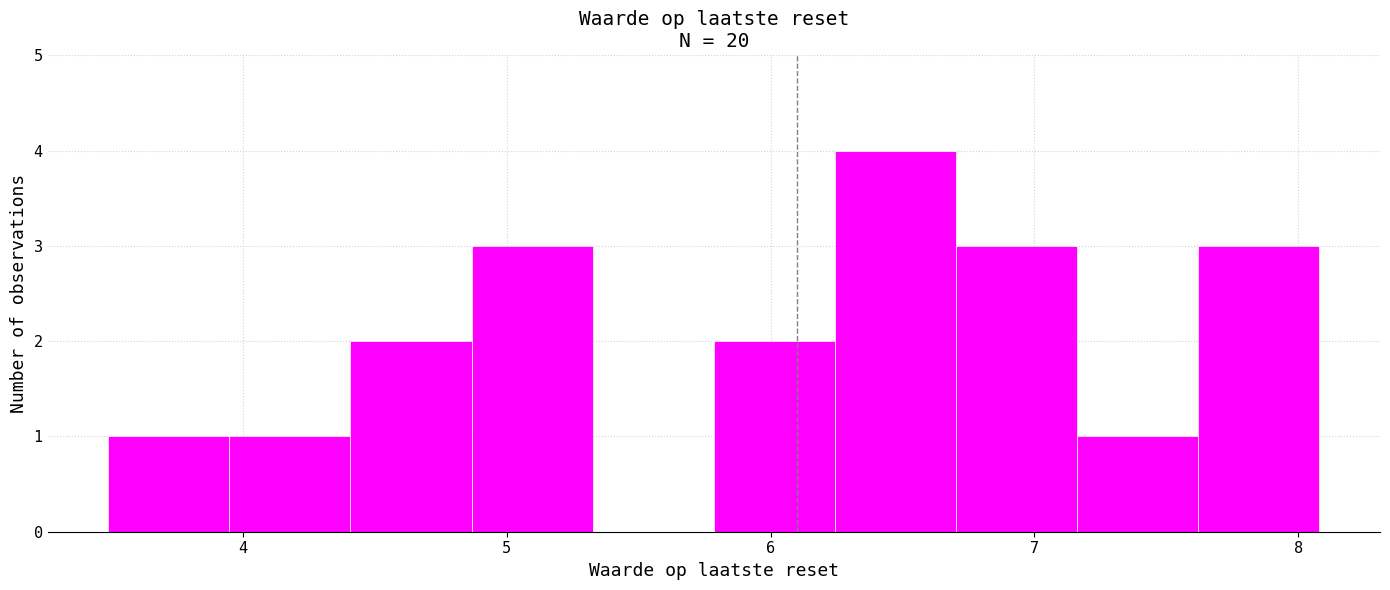

What is the height of the bar covering 6.7 to 7.2 on the x-axis? Neither the bar edges nor the heights are printed on the chart, so give them approximately, as read against the axes.

3